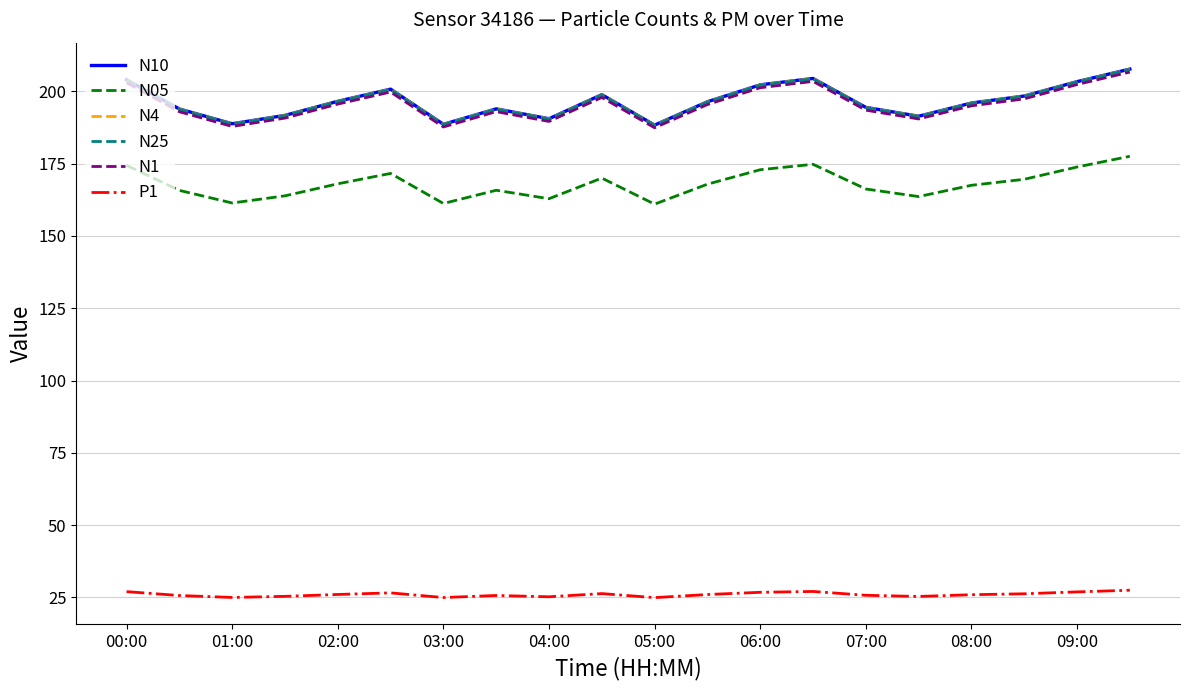

True or false: N25 and N05 cross at least once.

False